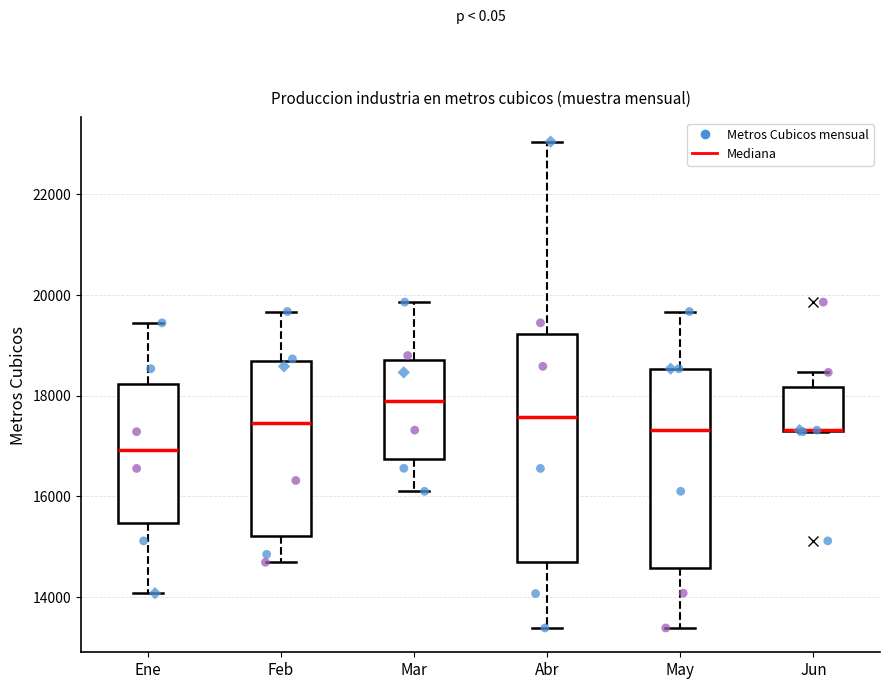

Where is the upper edge of the box for Jun on the y-axis? The values are not printed on the chart, so give them approximately, as read against the axis.

18200